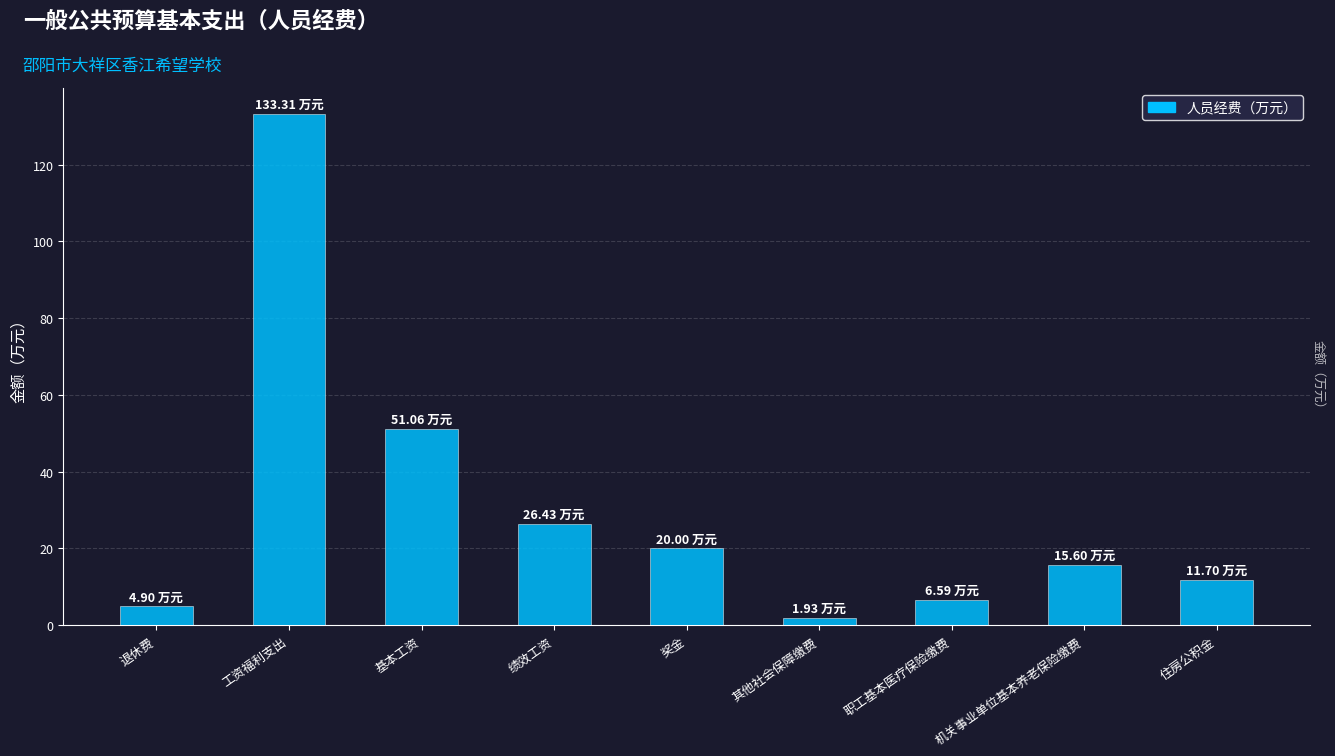

Does the chart contain stacked bars?

No